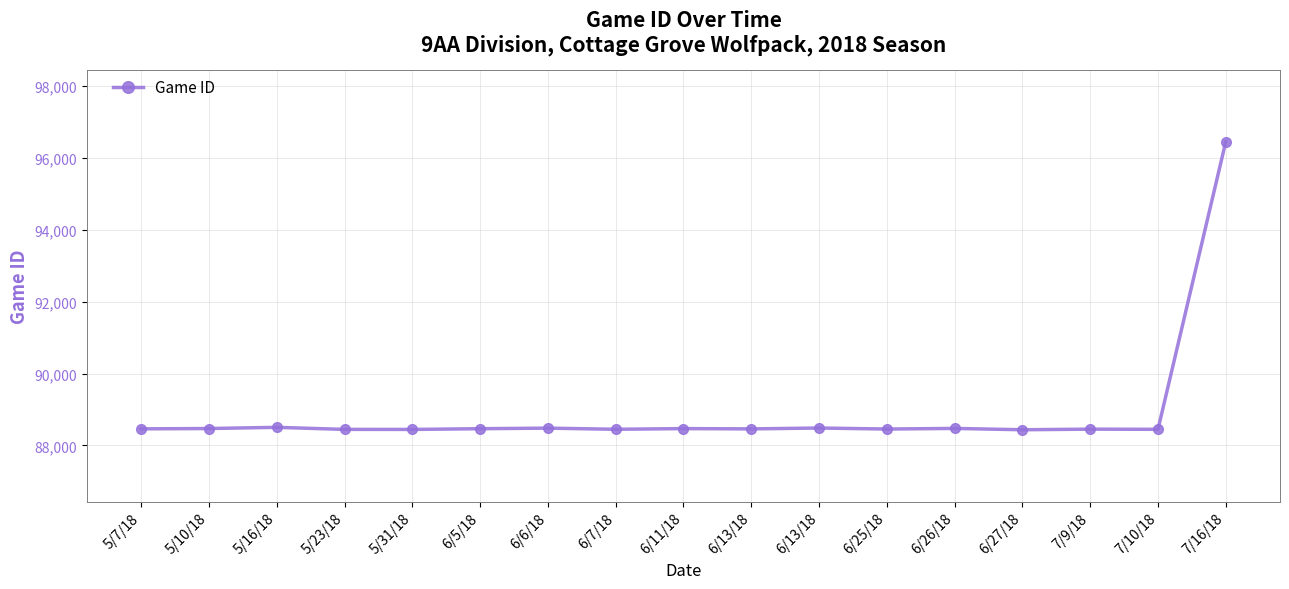

Count the number of categories in the chart.

17